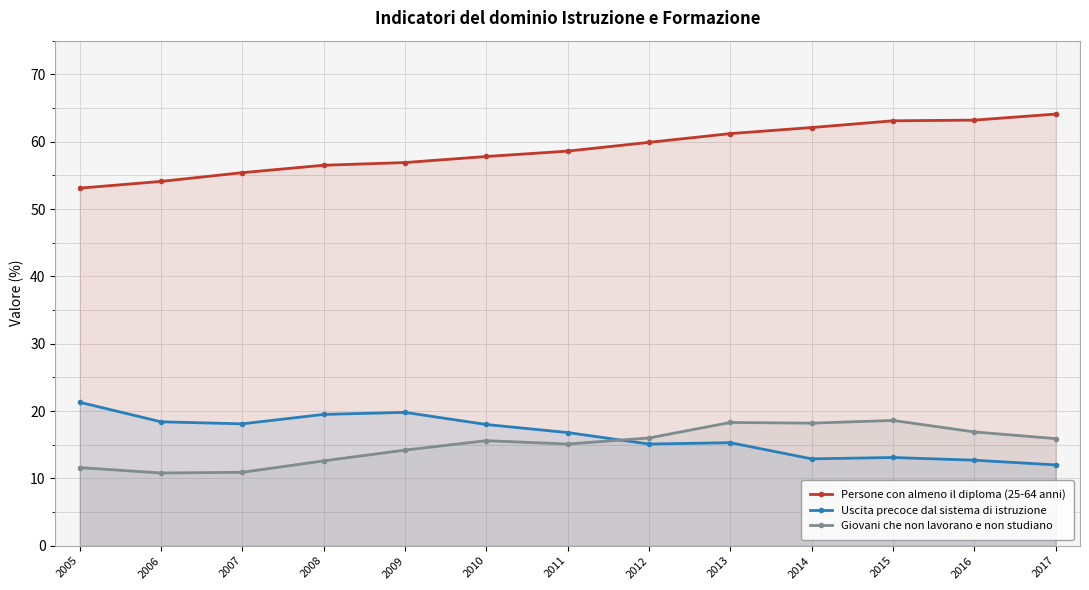

Where is the first local minimum for Uscita precoce dal sistema di istruzione?

2007